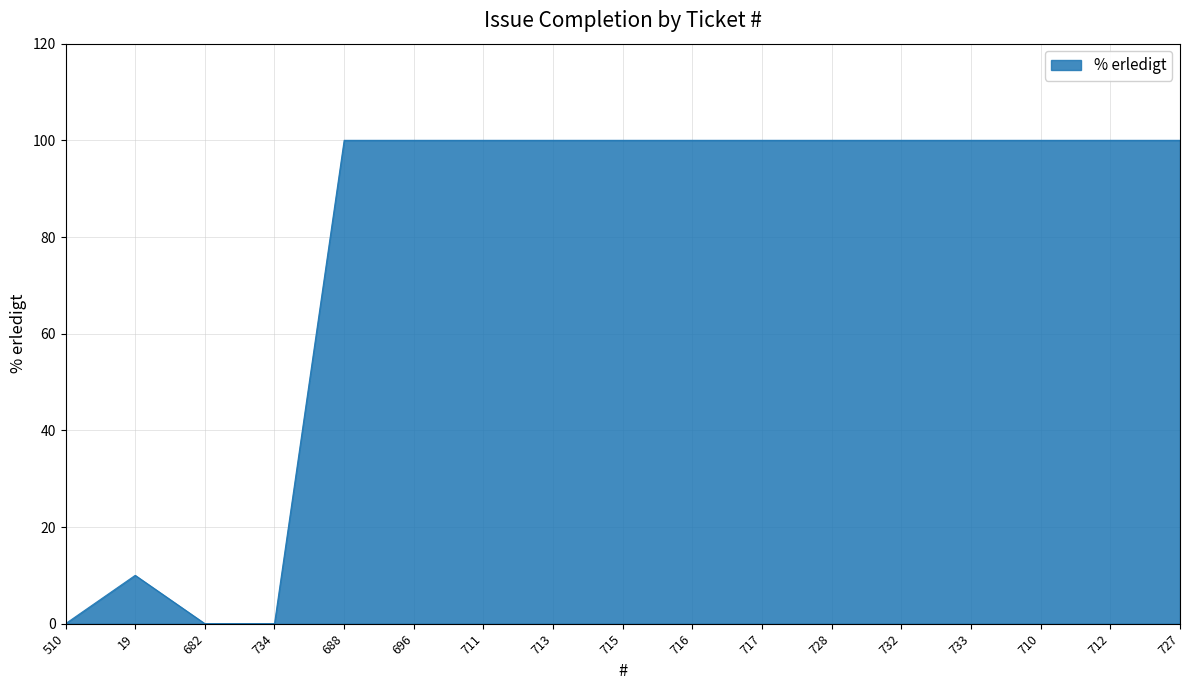

True or false: the data shows 0 at 734.

True